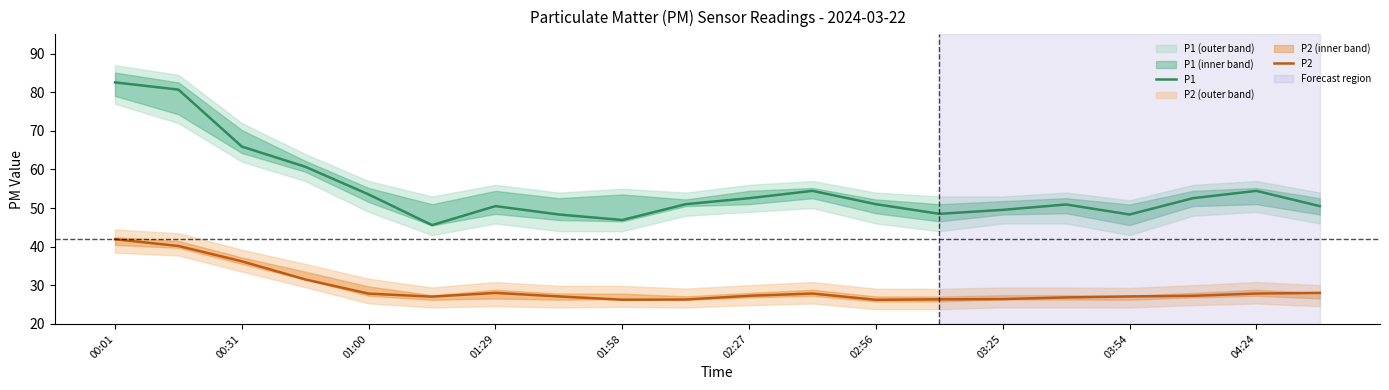

What is the total value across all series at 19?

78.5